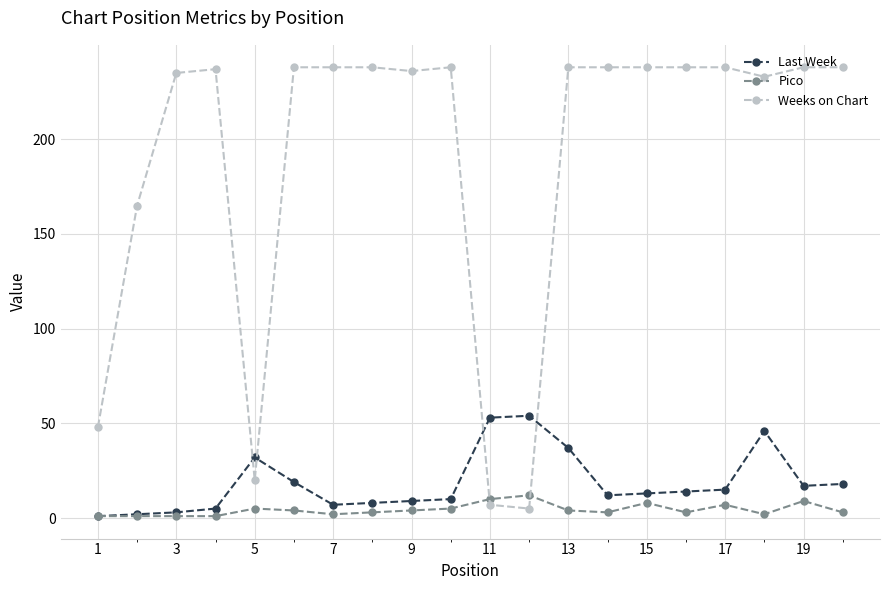

At how many categories does at least one series exceed 29?

20